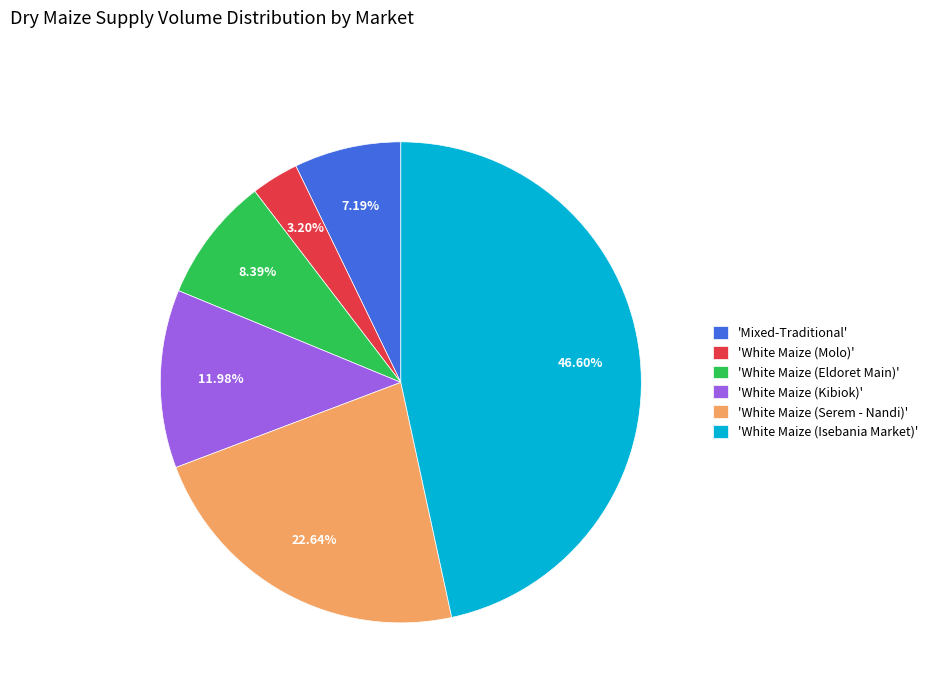

Approximately how many times larger is the value at 'White Maize (Serem - Nandi)' compared to 'White Maize (Molo)'?

7.1